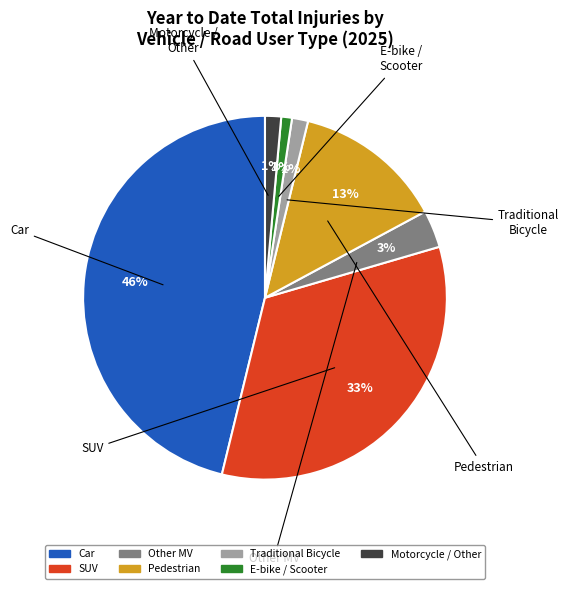

Is Traditional Bicycle the majority of the pie?

No